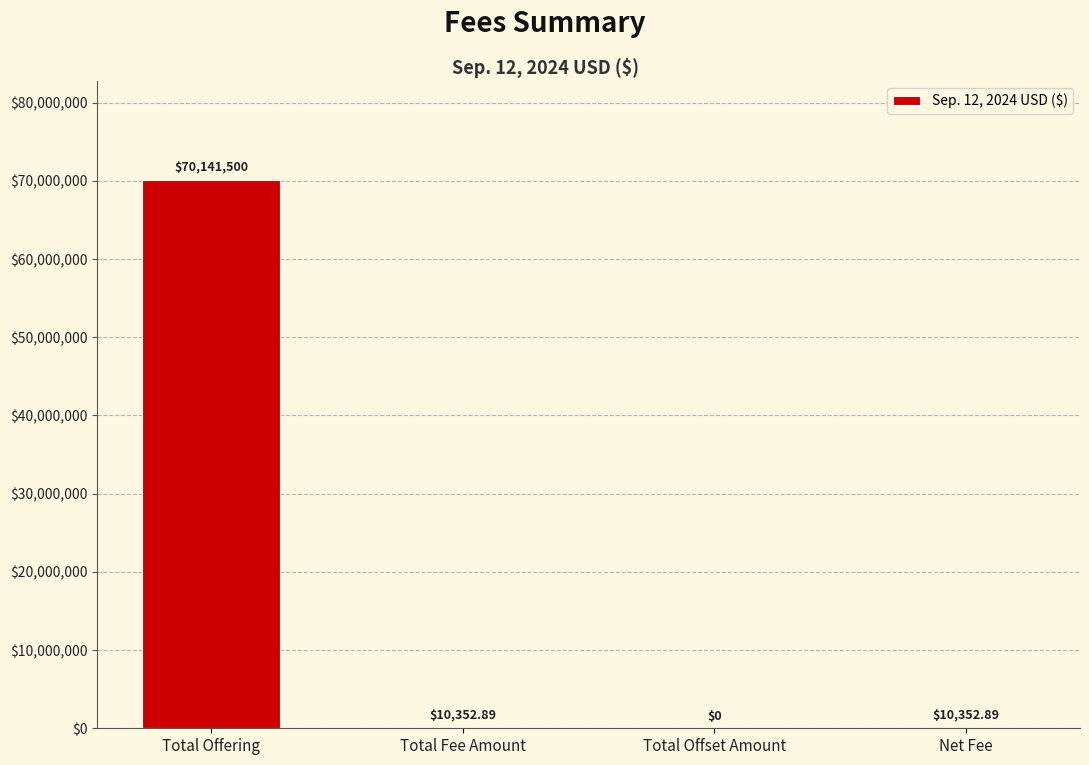

Are the bars horizontal?

No